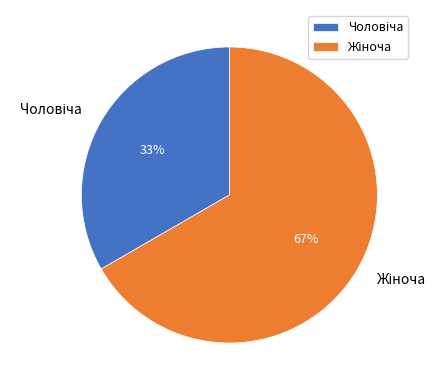

Is there any slice that represents more than half of the pie?

Yes